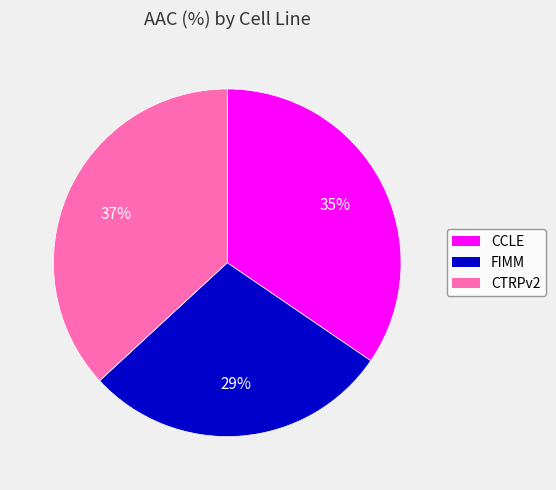

Does any single category account for the majority?

No